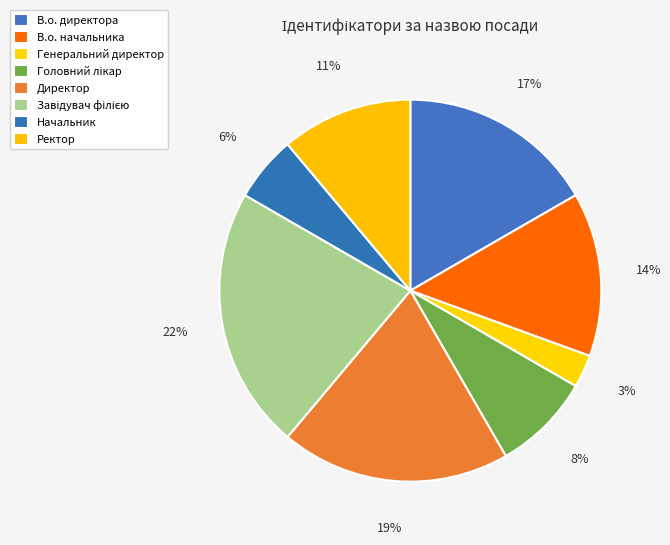

How many slices are in this pie chart?

8